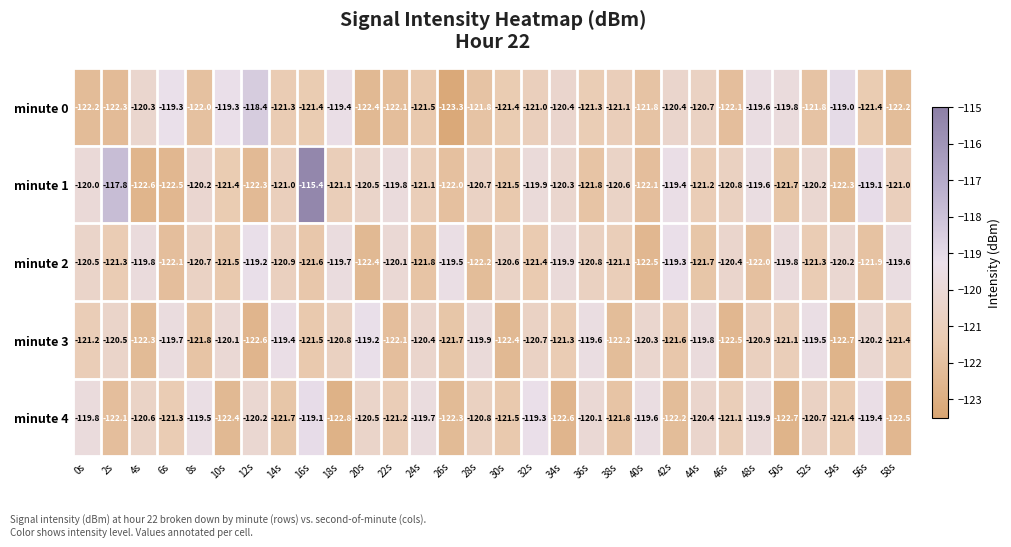

At which label is minute 3 closest to -120?

10s